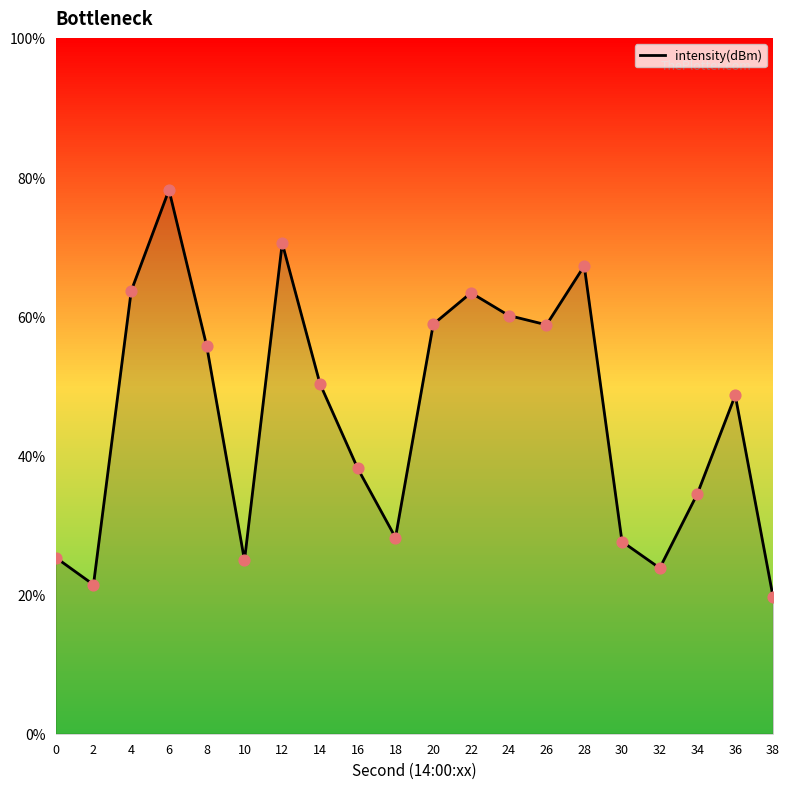

What is the change in value from 16 to 22?

+6.3